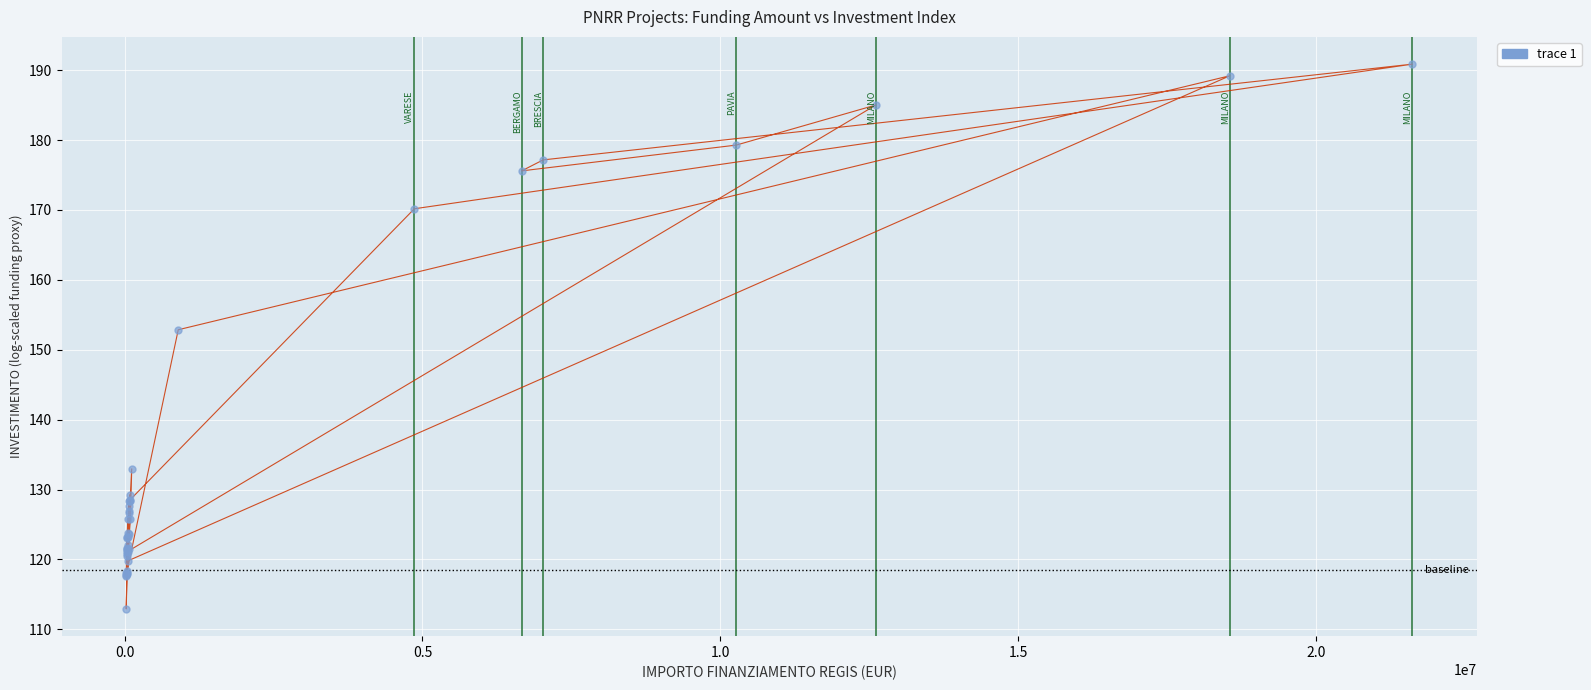

What Y value in the scatter plot is closest to 151?

152.9